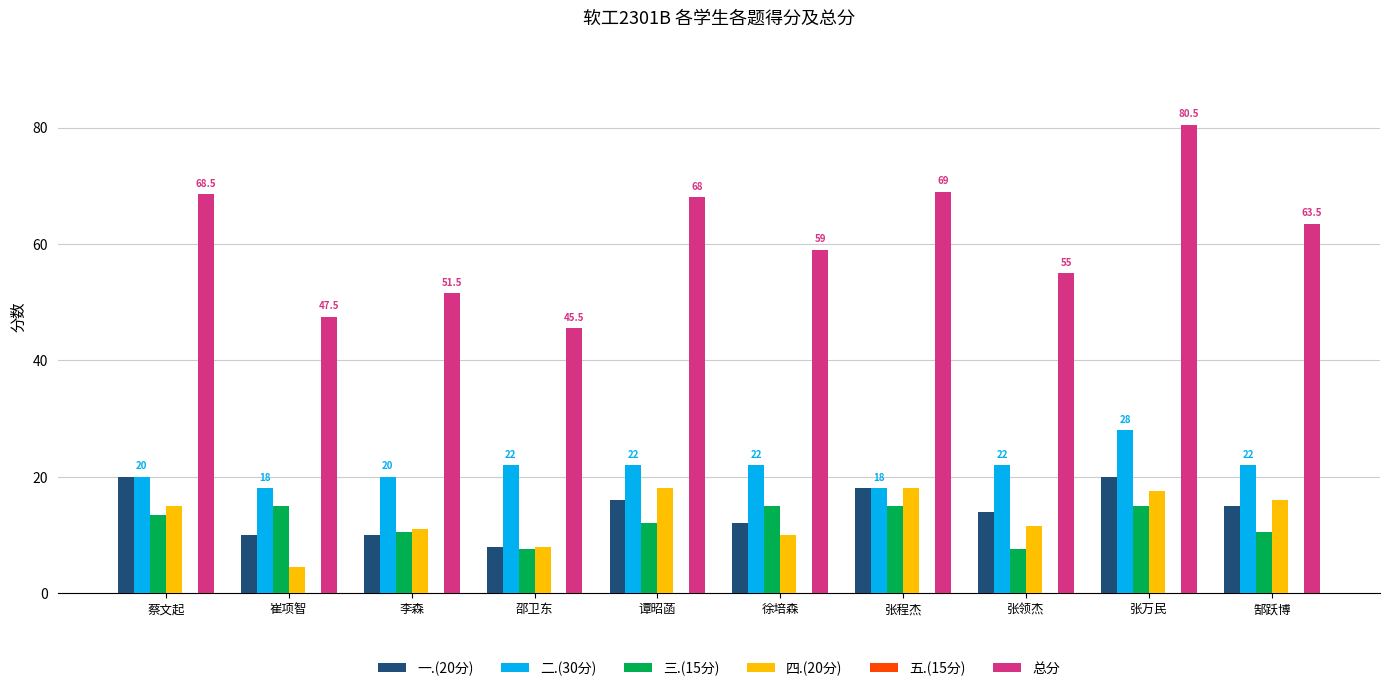

At how many categories does at least one series exceed 58?

6